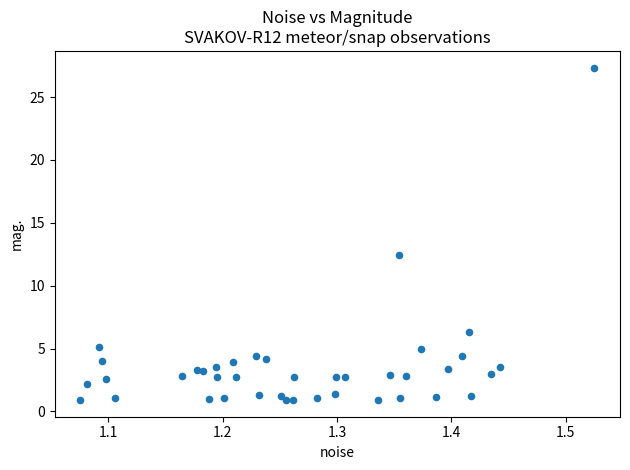

What is the range of X values (max minus min)?

0.4